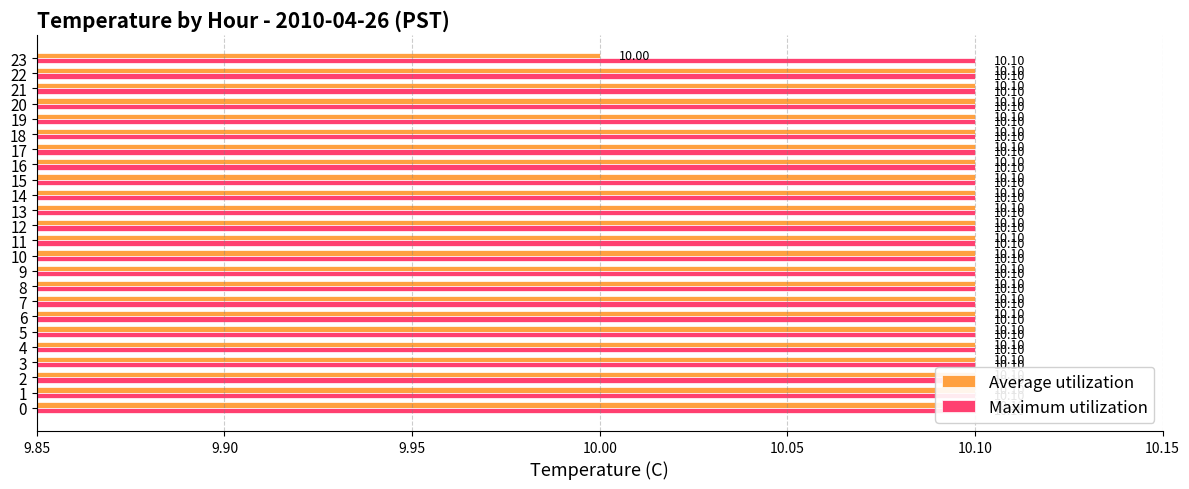

Which series has the largest range (max minus min)?

Average utilization